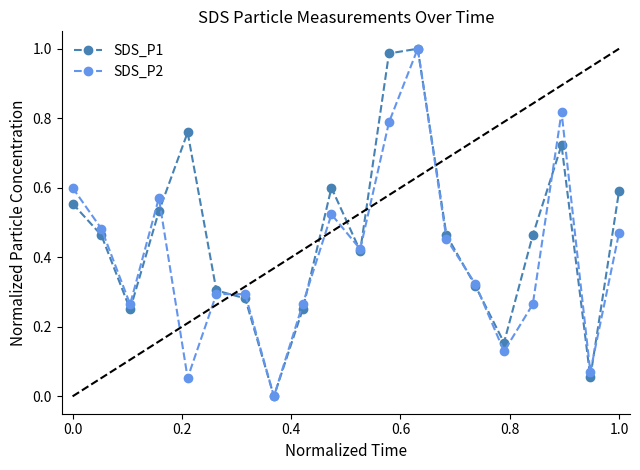

How many distinct data groups are displayed?

2